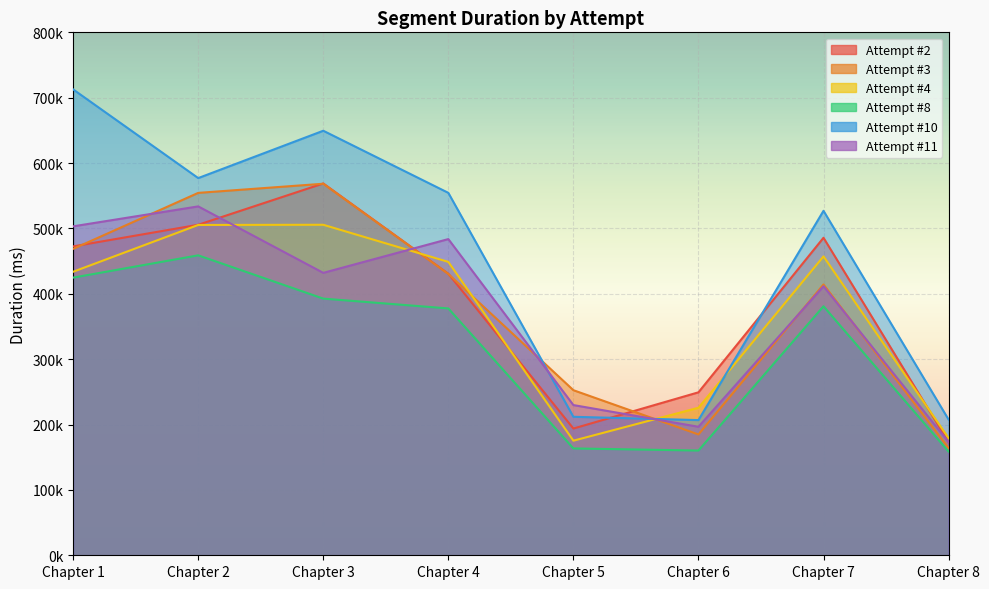

What are all the series names shown in the legend?

Attempt #2, Attempt #3, Attempt #4, Attempt #8, Attempt #10, Attempt #11